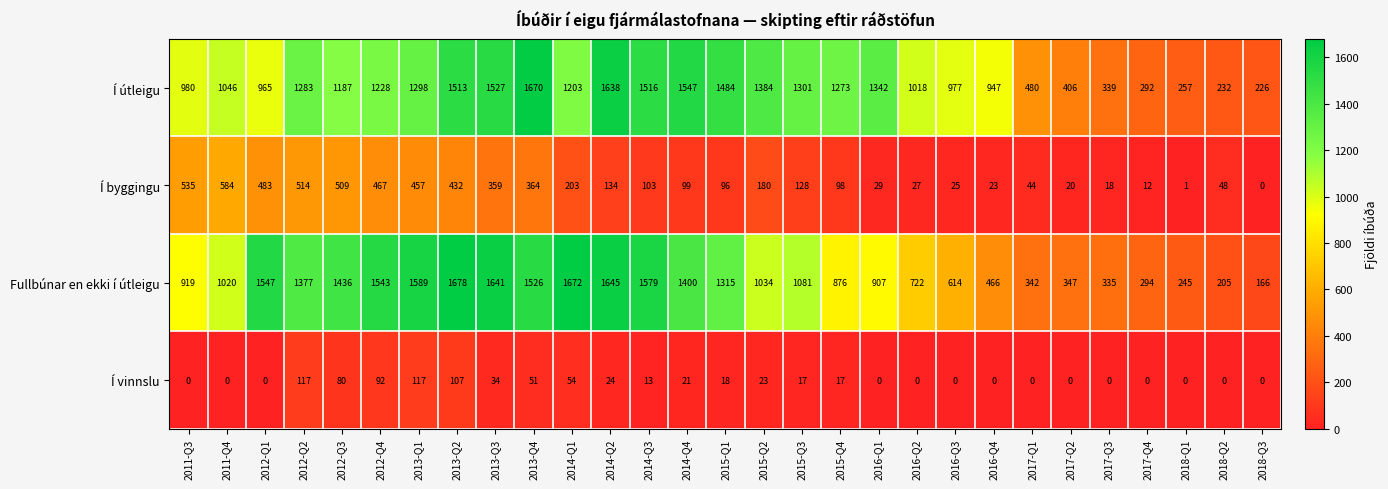

Which label corresponds to the largest value in the chart?

2013-Q2